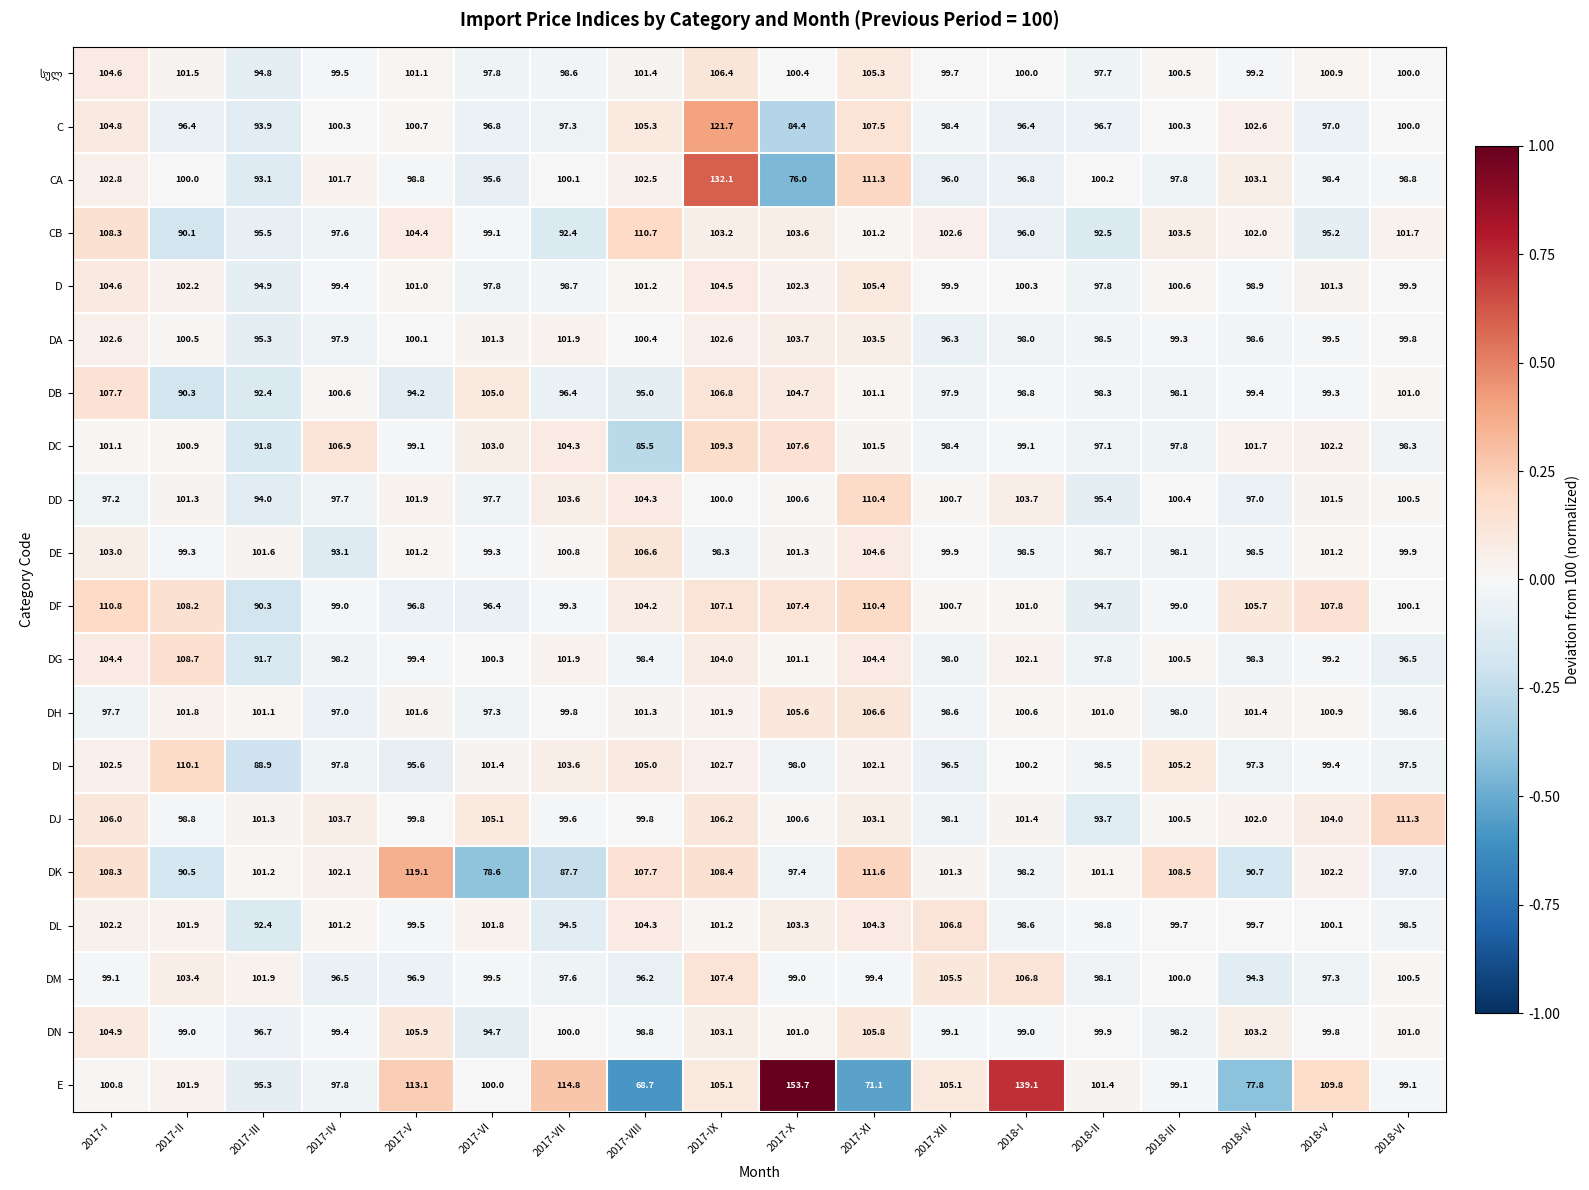

The DK series shows 138.0 at 2017-XII. True or false?

False